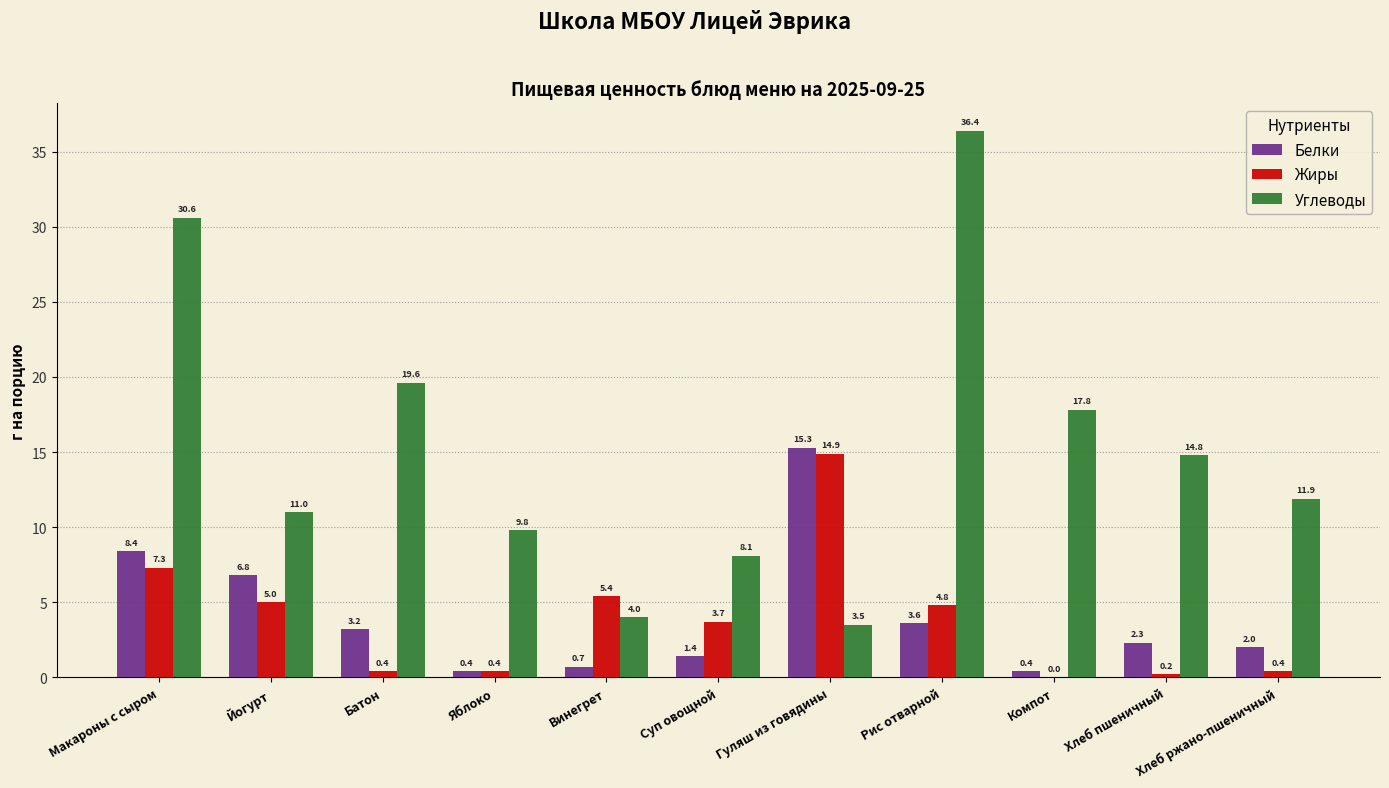

At which label does Углеводы first exceed 11?

Макароны с сыром